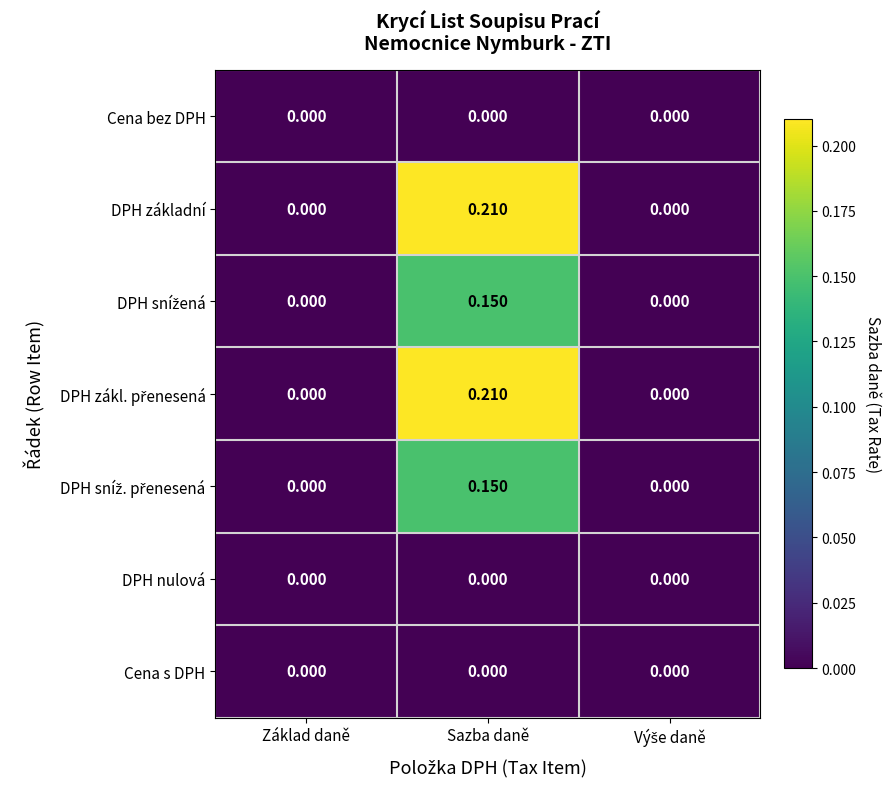

Which category has the highest value across all series?

Sazba daně